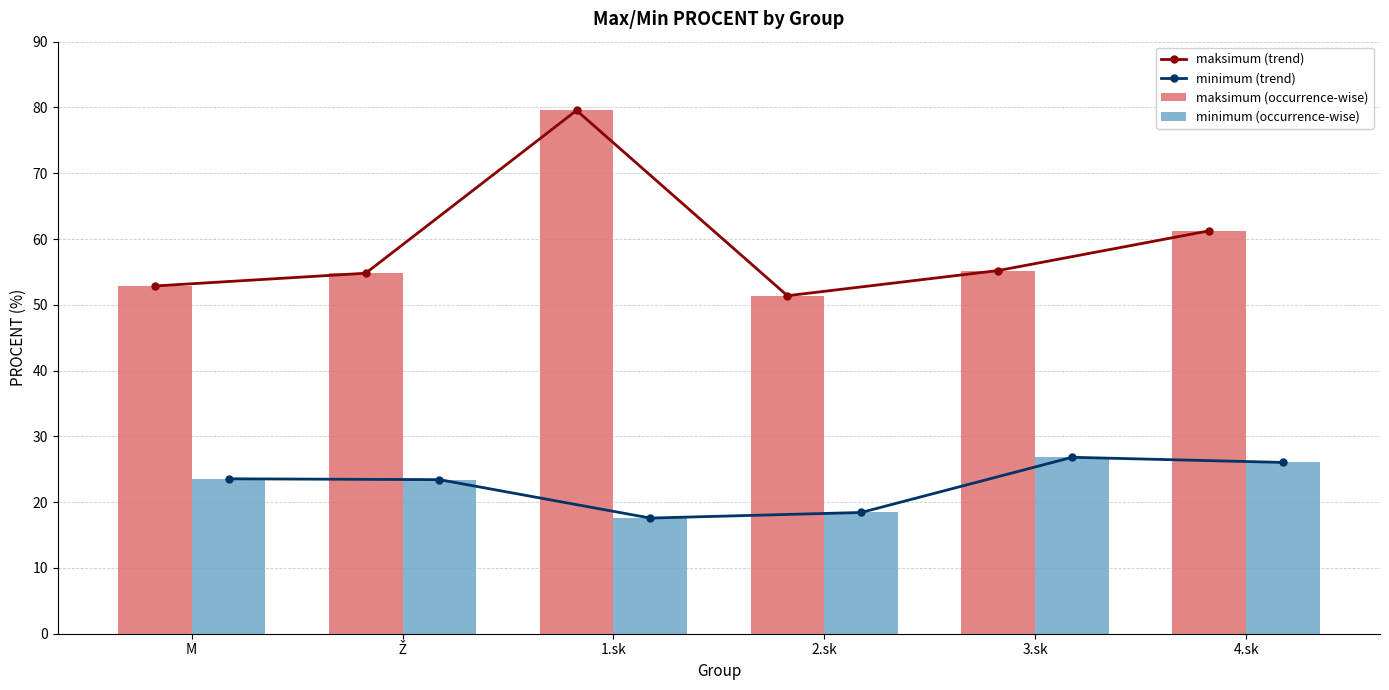

What is the total value across all series at M?

152.8